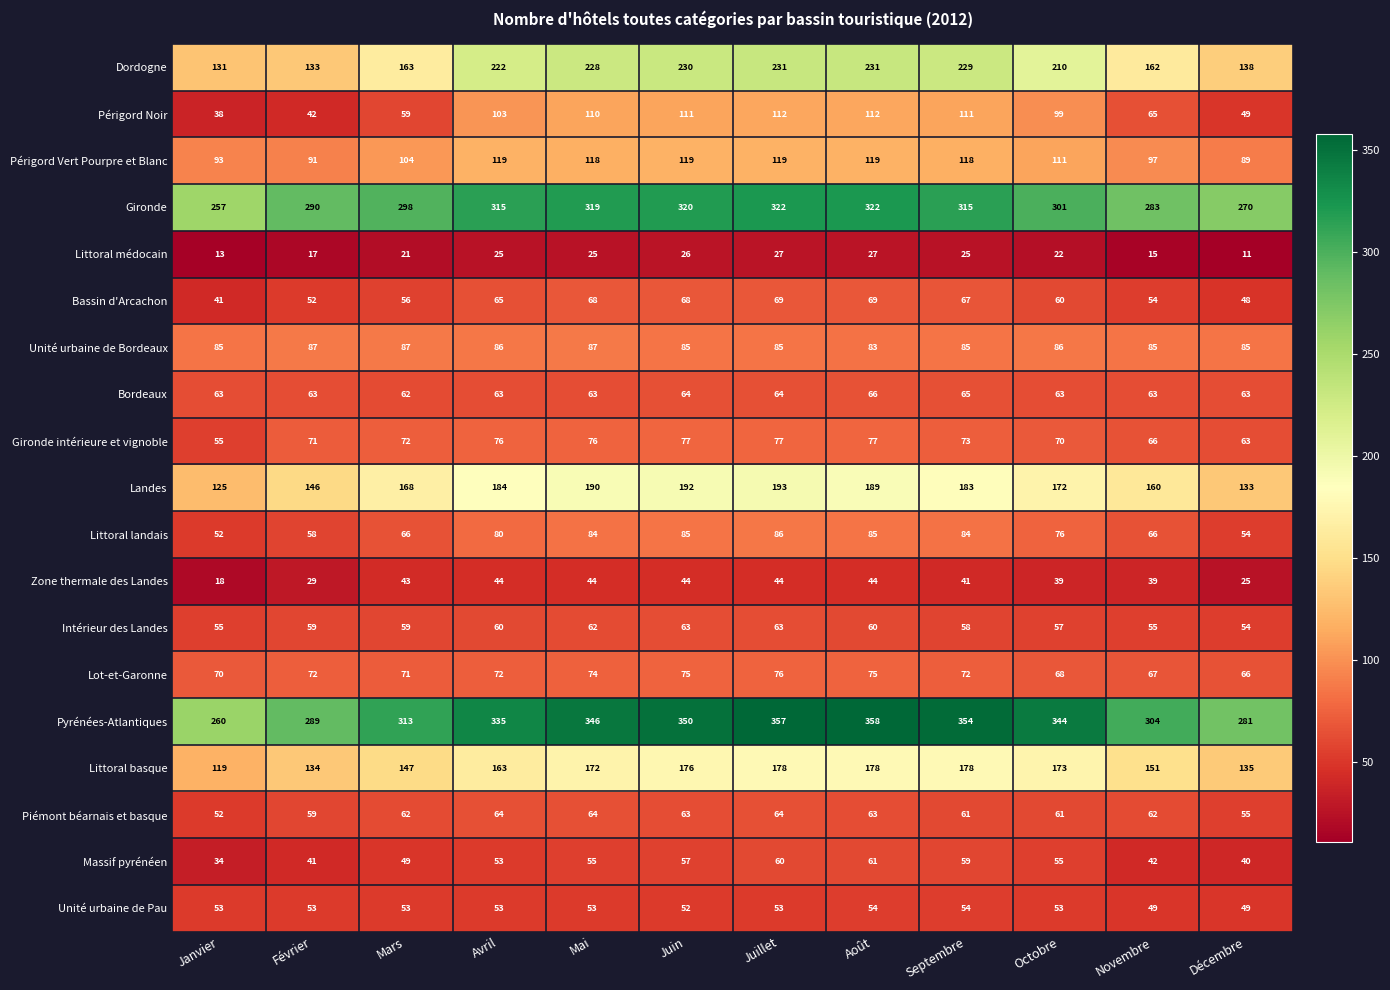

What is the sum of the Landes values at Août and Décembre?

322